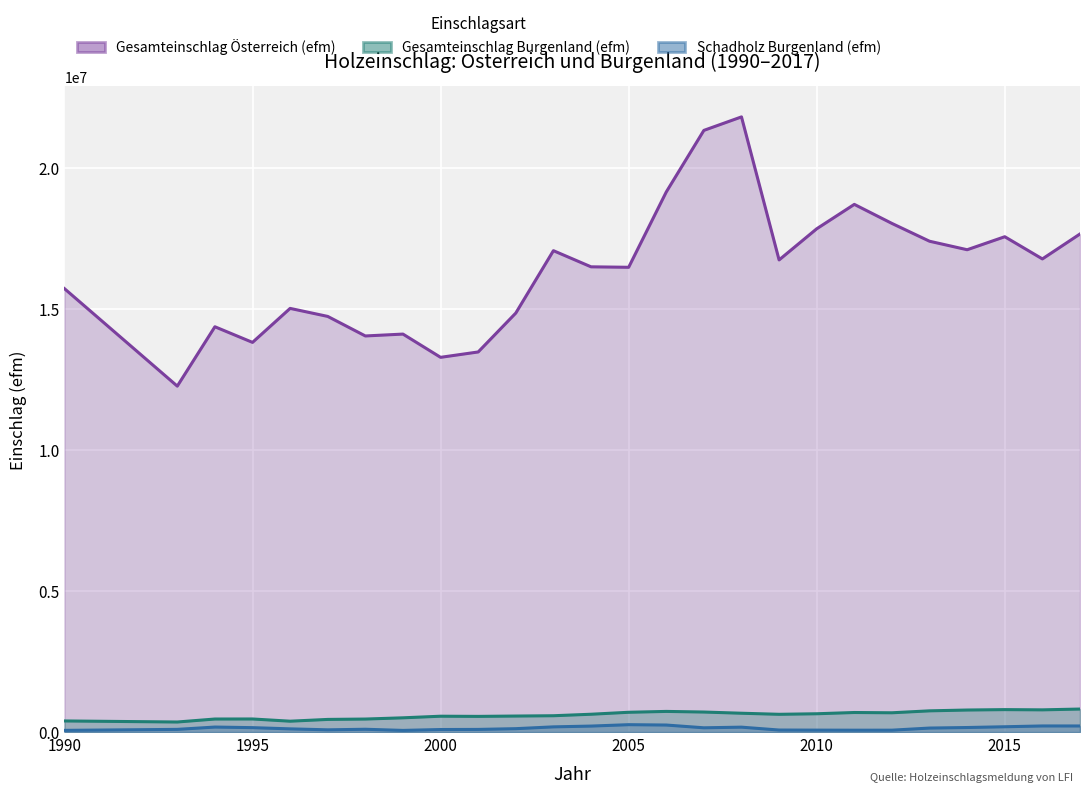

How many interior local peaks does the Gesamteinschlag Burgenland (efm) series have?

5